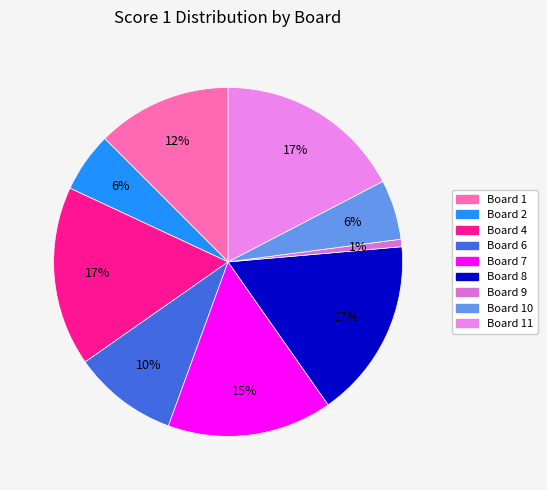

Count the number of slices in the pie.

9